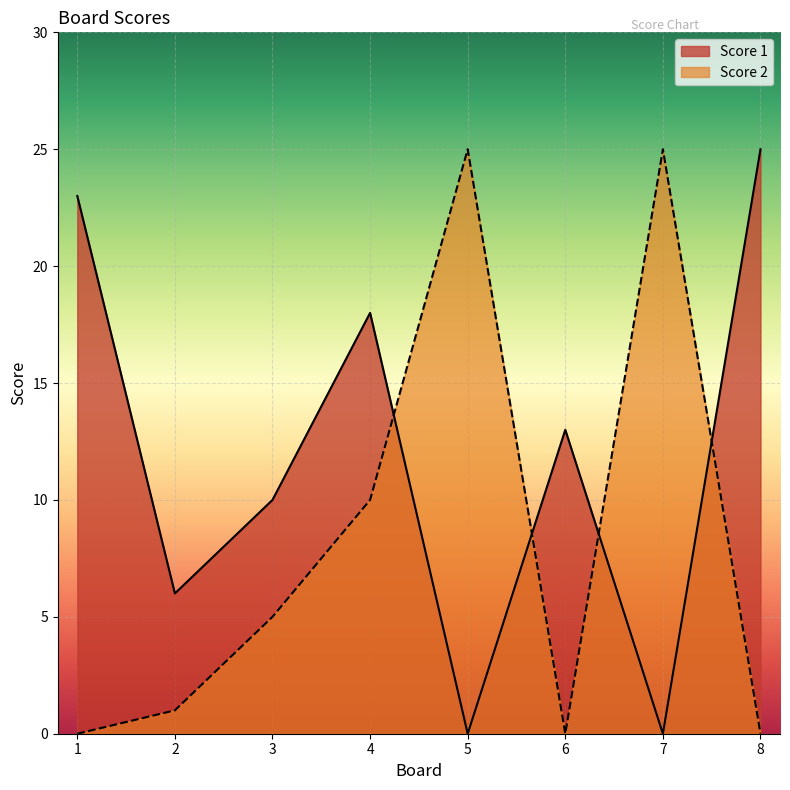

At which label does Score 2 reach its minimum?

1